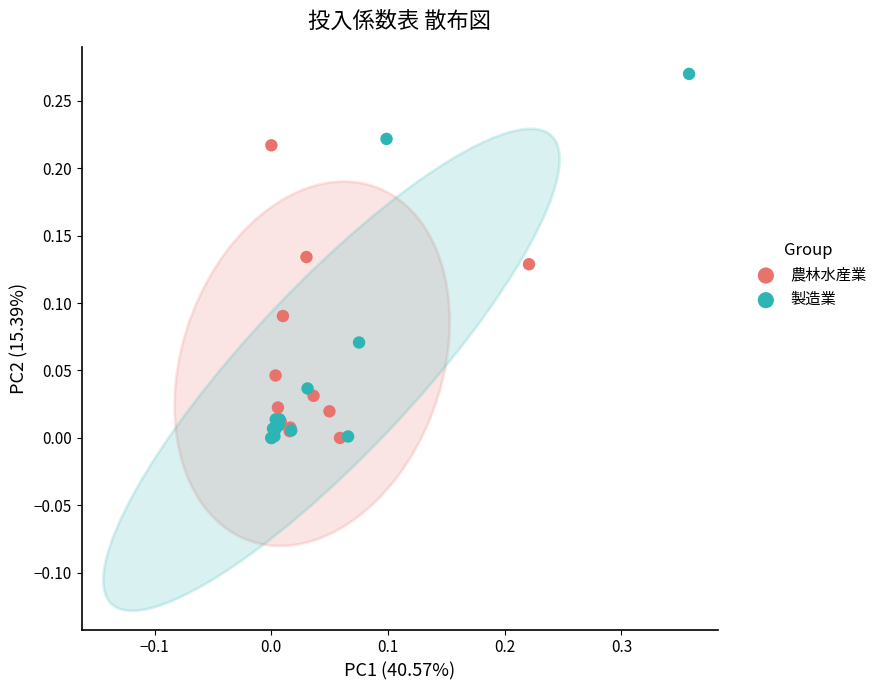

Which series reaches the maximum Y coordinate?

製造業